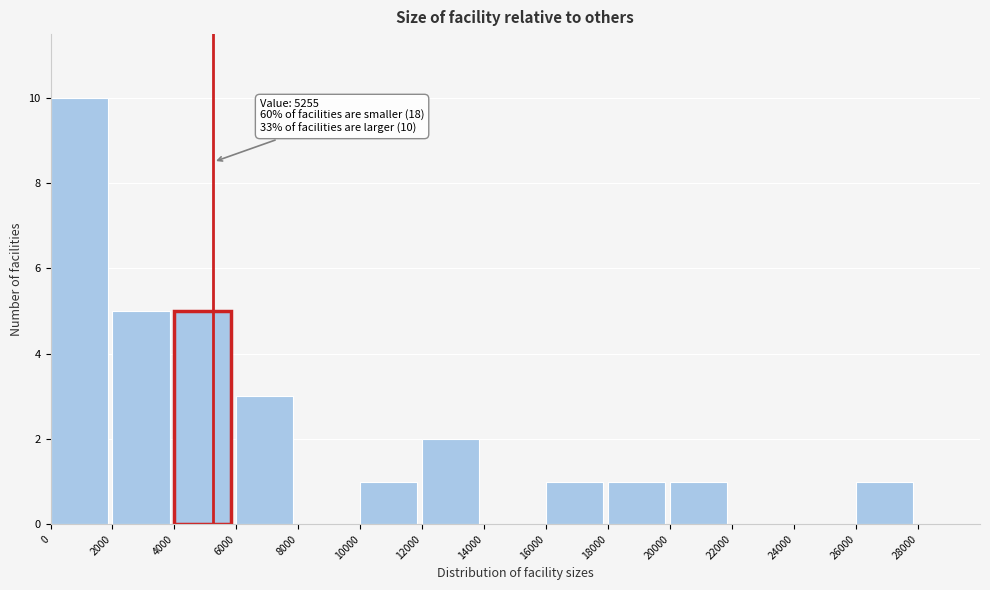

Over which range of the x-axis is the bar tallest?

0 to 2000